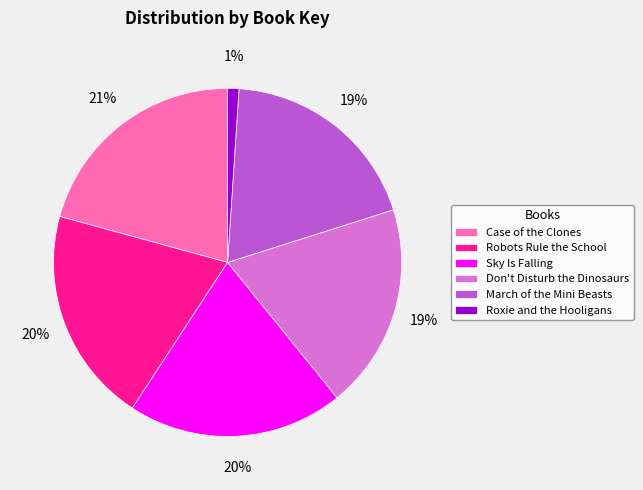

What percentage is the Case of the Clones slice, to the nearest percent?

21%